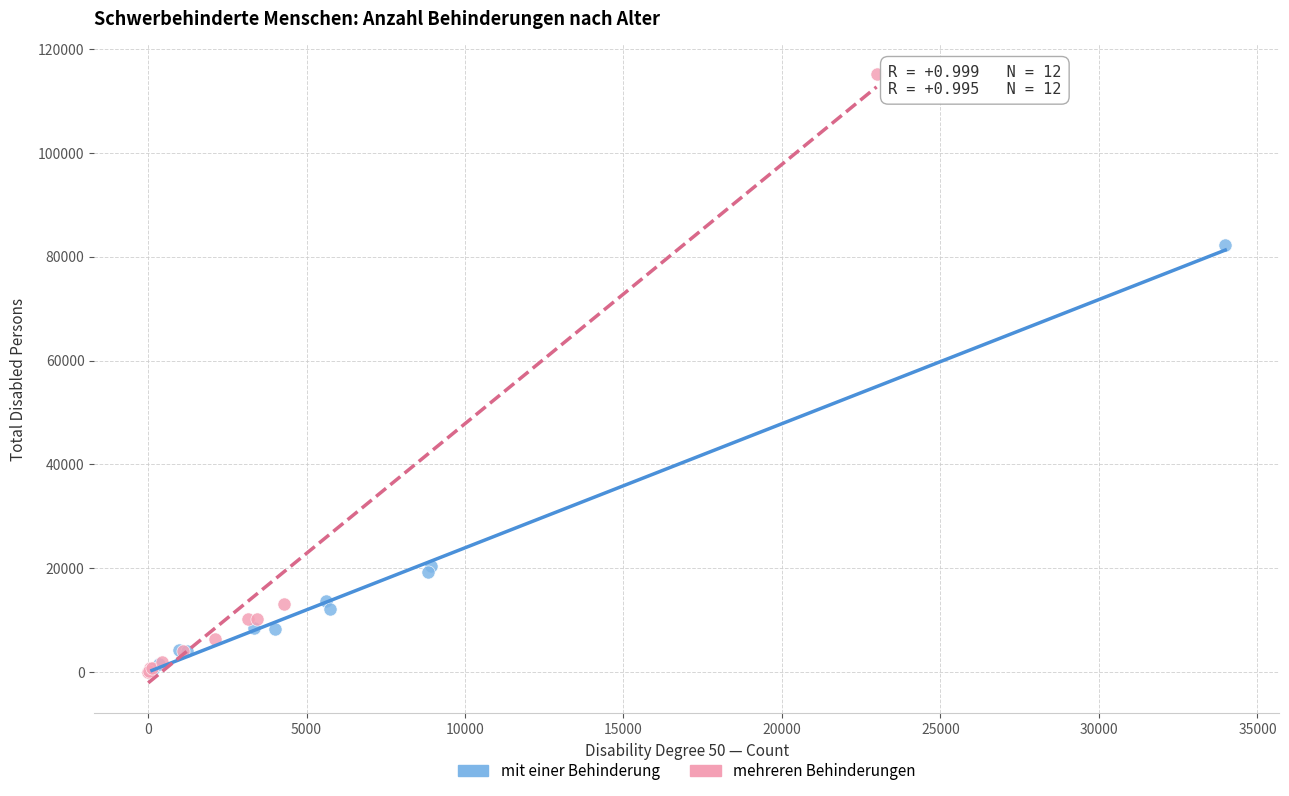

Which series has the largest Y range (max minus min)?

mehreren Behinderungen